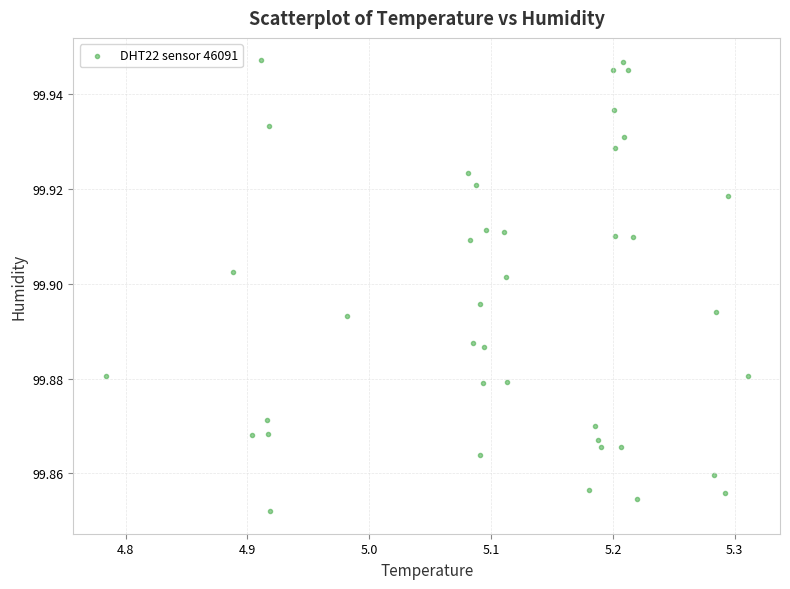

What is the range of X values (max minus min)?

0.5